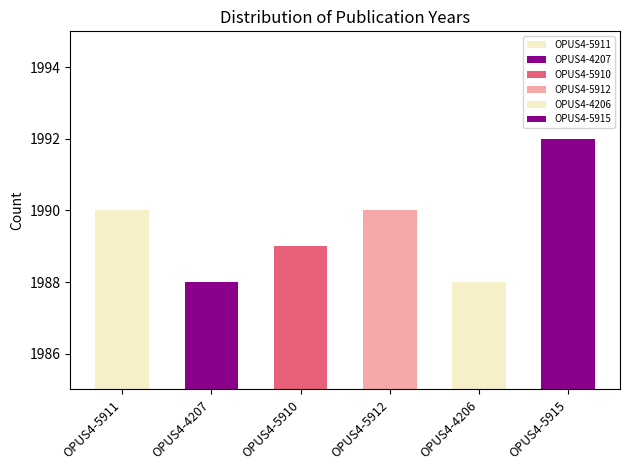

At which label is the value closest to 1990?

OPUS4-5911